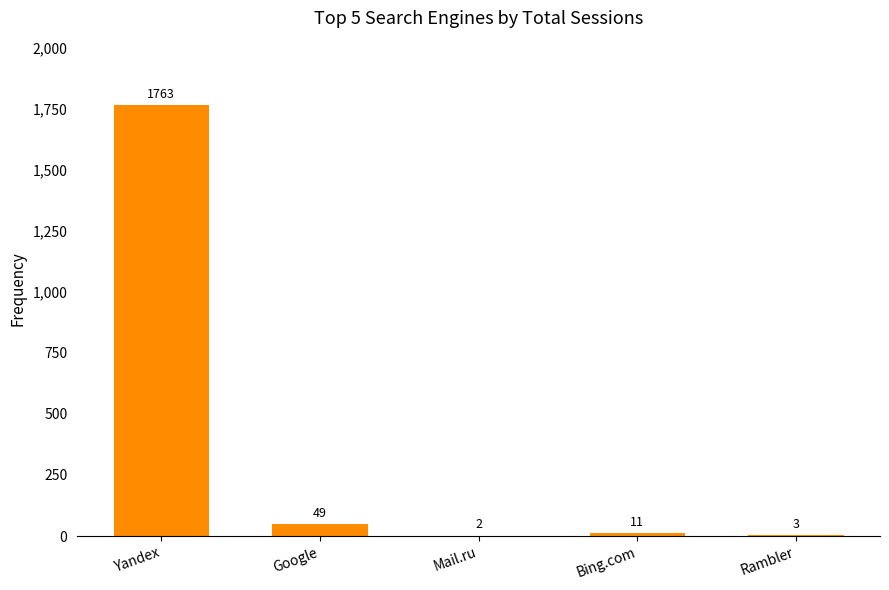

What is the greatest value displayed?

1763